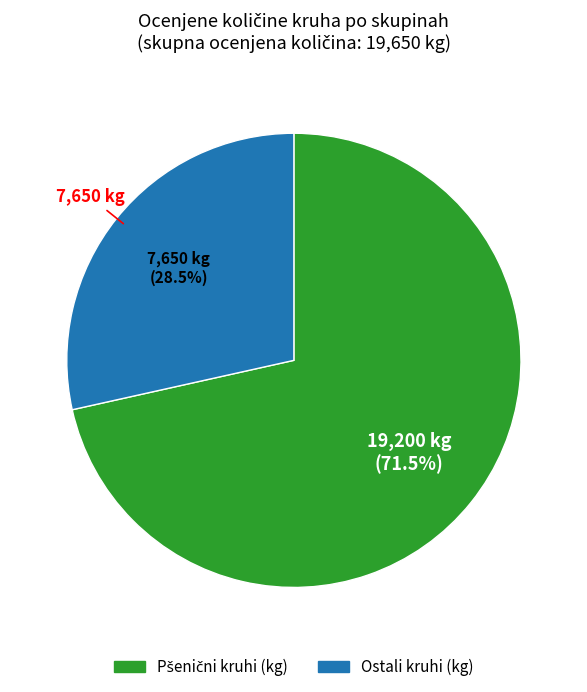

Does any single category account for the majority?

Yes